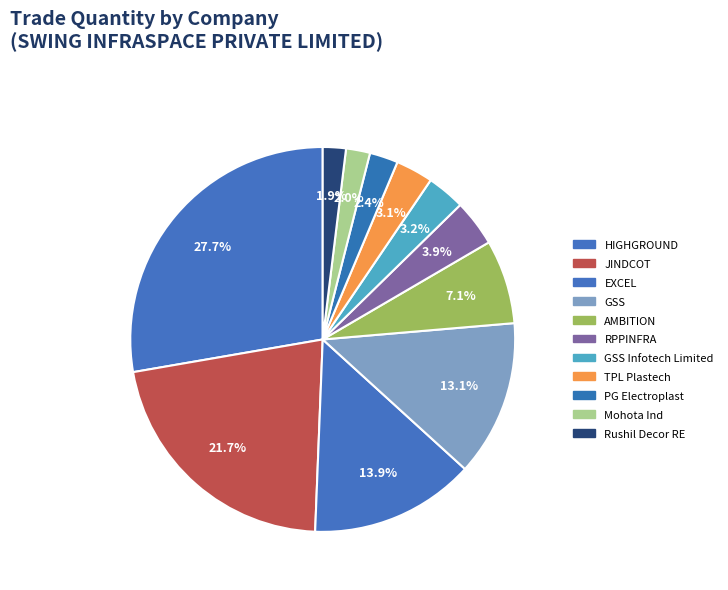

Rank the categories by value from highest to lowest.

HIGHGROUND, JINDCOT, EXCEL, GSS, AMBITION, RPPINFRA, GSS Infotech Limited, TPL Plastech, PG Electroplast, Mohota Ind, Rushil Decor RE